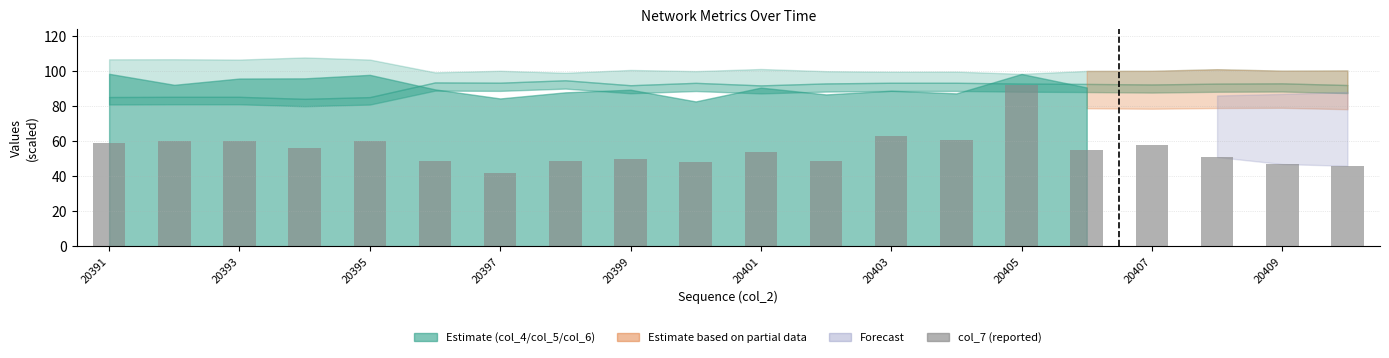

Reading right to left, extract all data points from this chart.

46	47	51	58	55	92	61	63	49	54	48	50	49	42	49	60	56	60	60	59